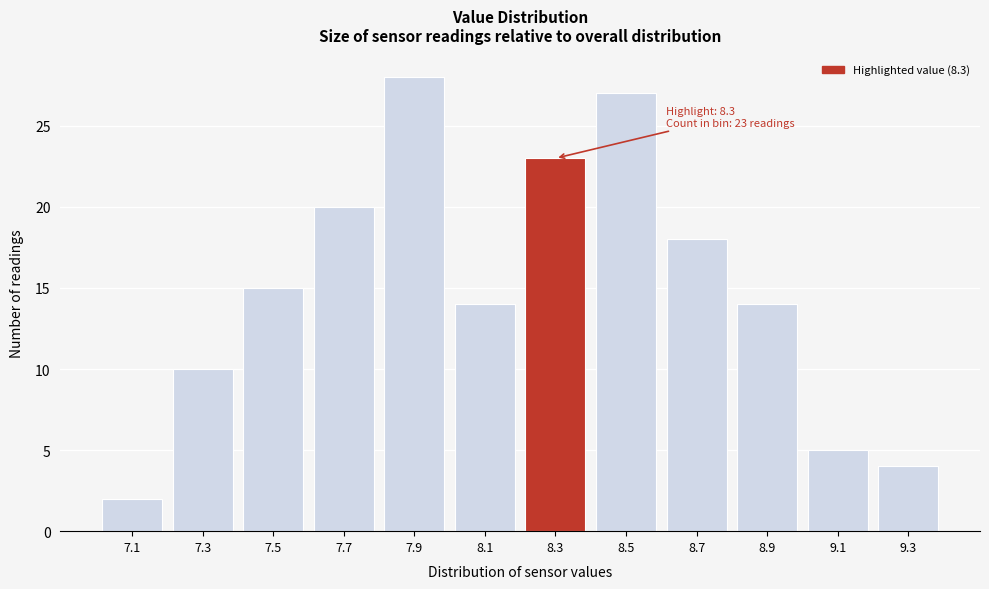

Reading left to right, list all the values displayed in this chart.

2	10	15	20	28	14	23	27	18	14	5	4